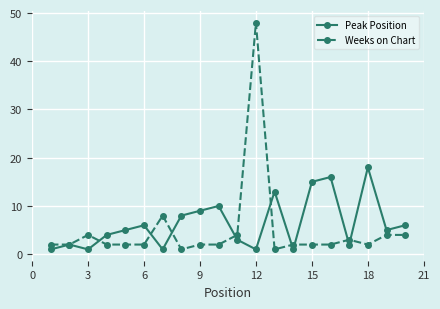

True or false: Weeks on Chart has more than 0 points higher than both neighbors.

True